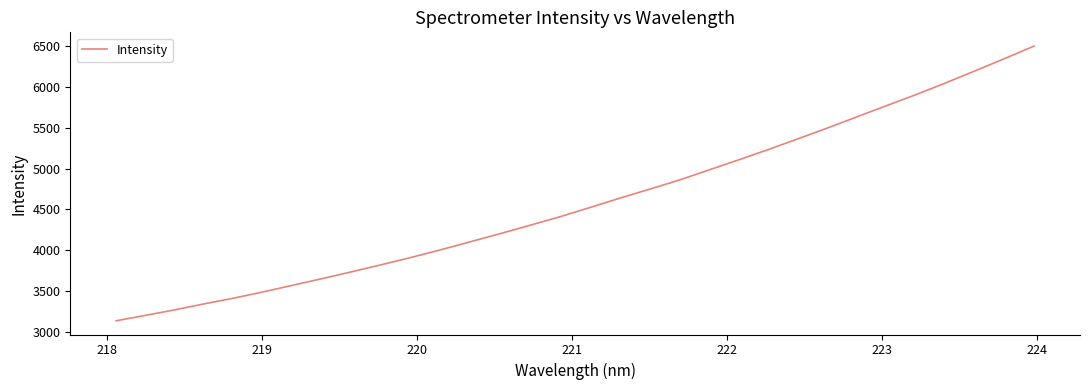

What is the difference between the maximum and minimum values?

3356.9